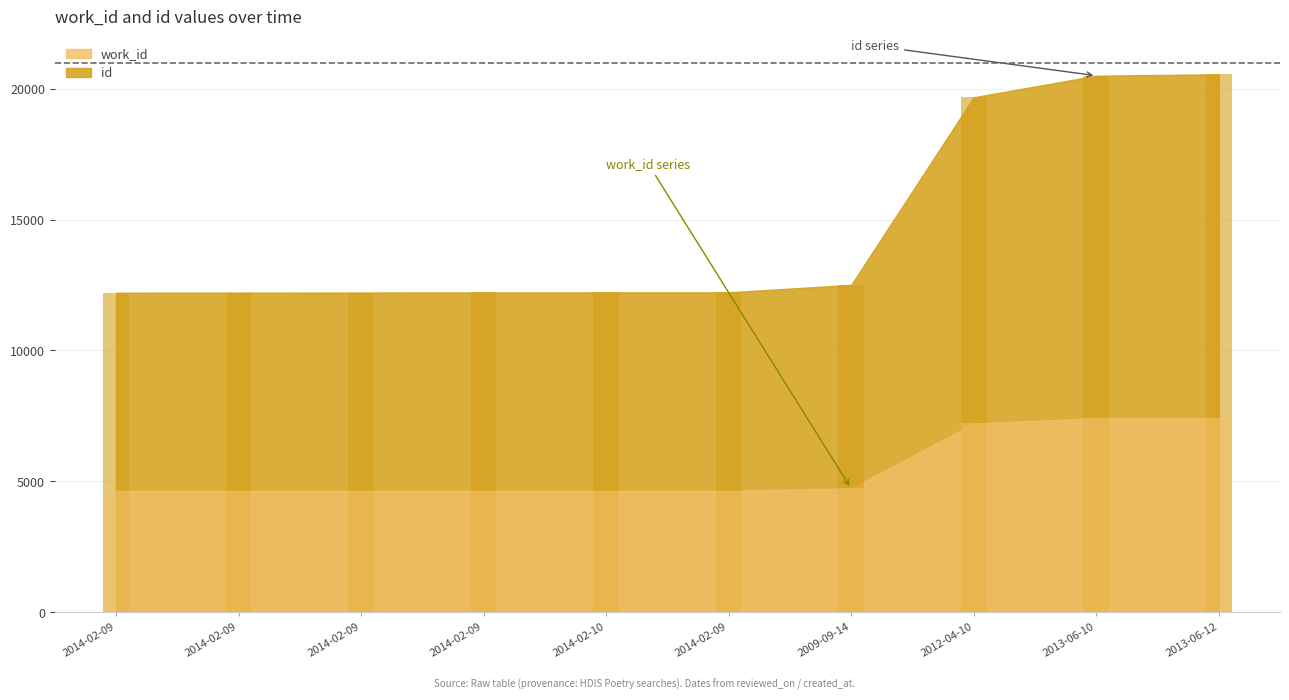

True or false: work_id has a value of 7211 at 2012-04-10.

True